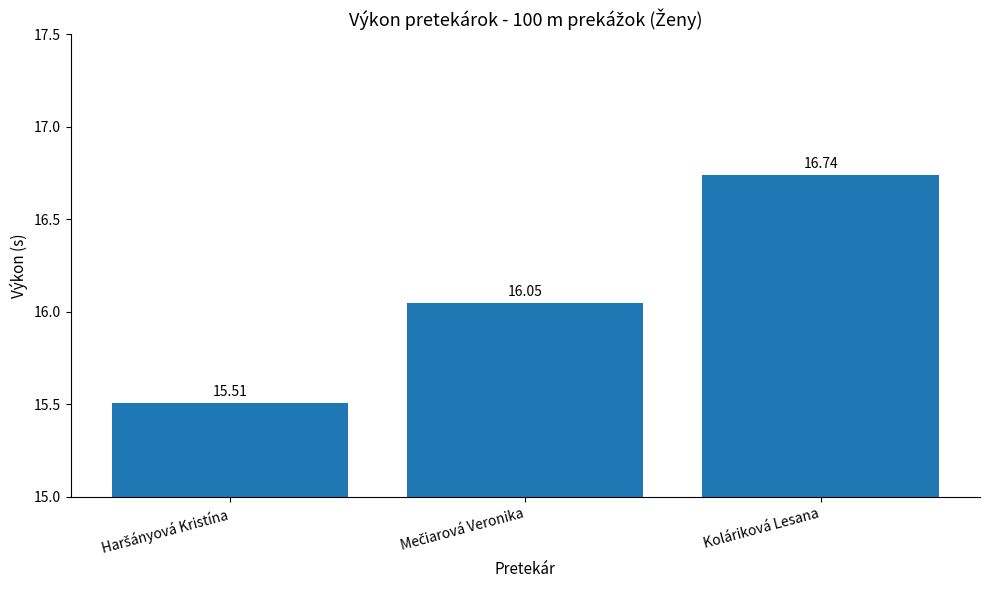

Reading left to right, list all the values displayed in this chart.

15.5	16.1	16.7